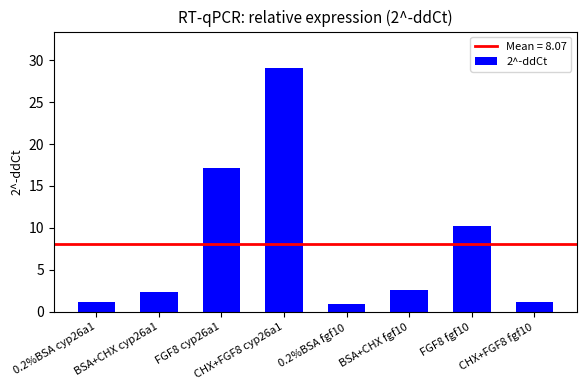

Which has a higher value, FGF8 cyp26a1 or FGF8 fgf10?

FGF8 cyp26a1